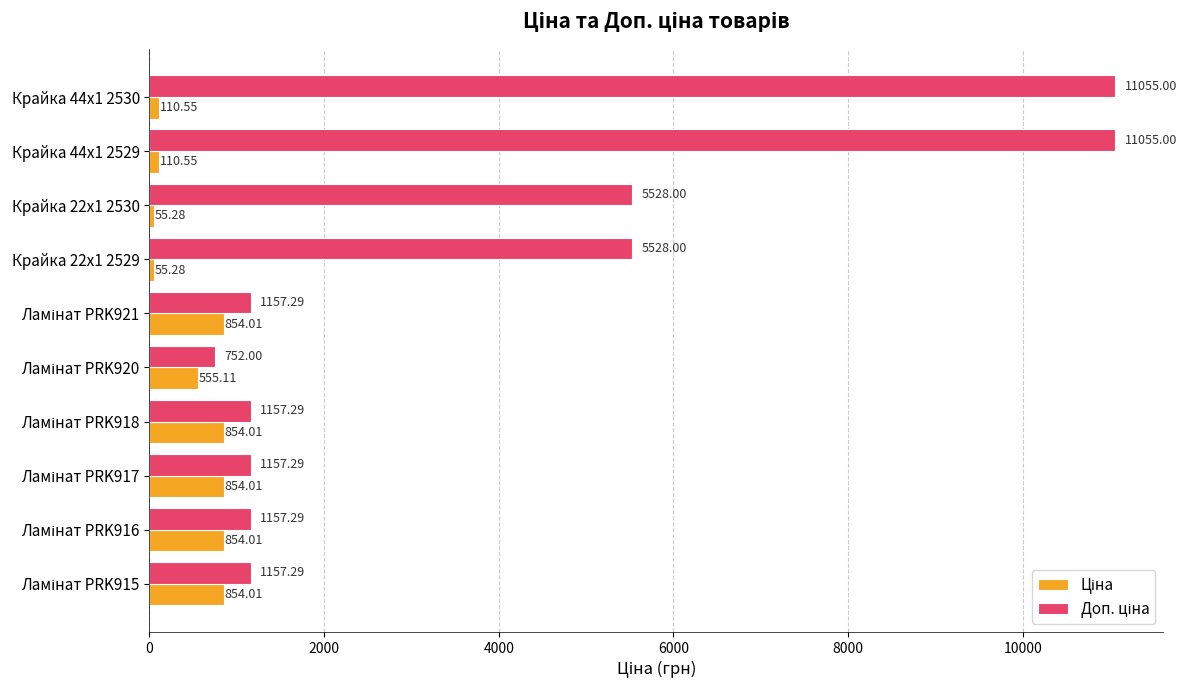

At how many categories does at least one series exceed 1034?

9